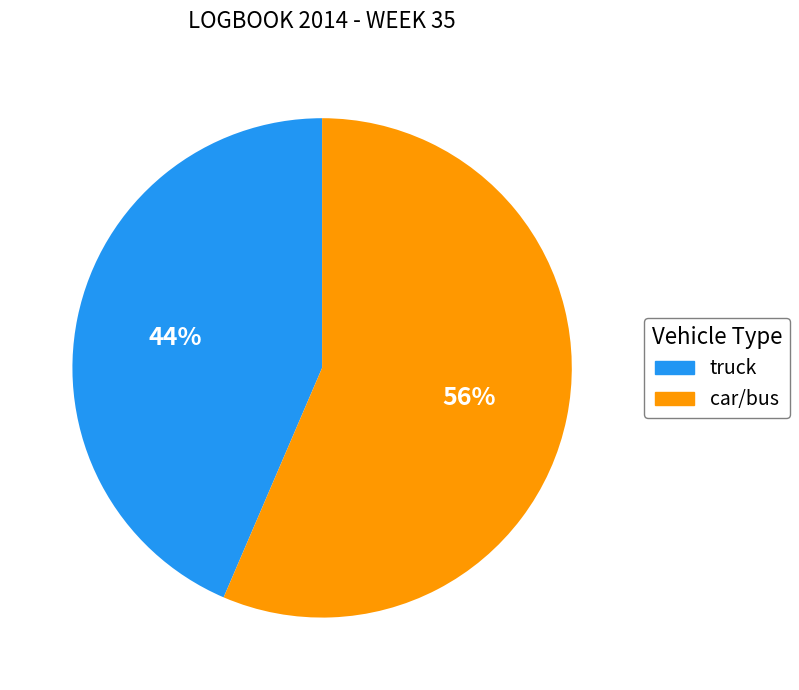

Do car/bus and truck together represent more than half of the pie?

Yes